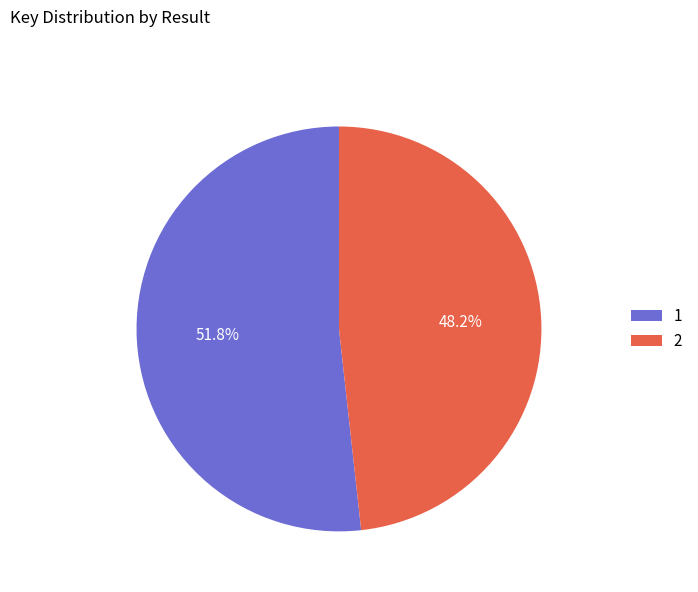

Which category has the smallest portion of the pie?

2